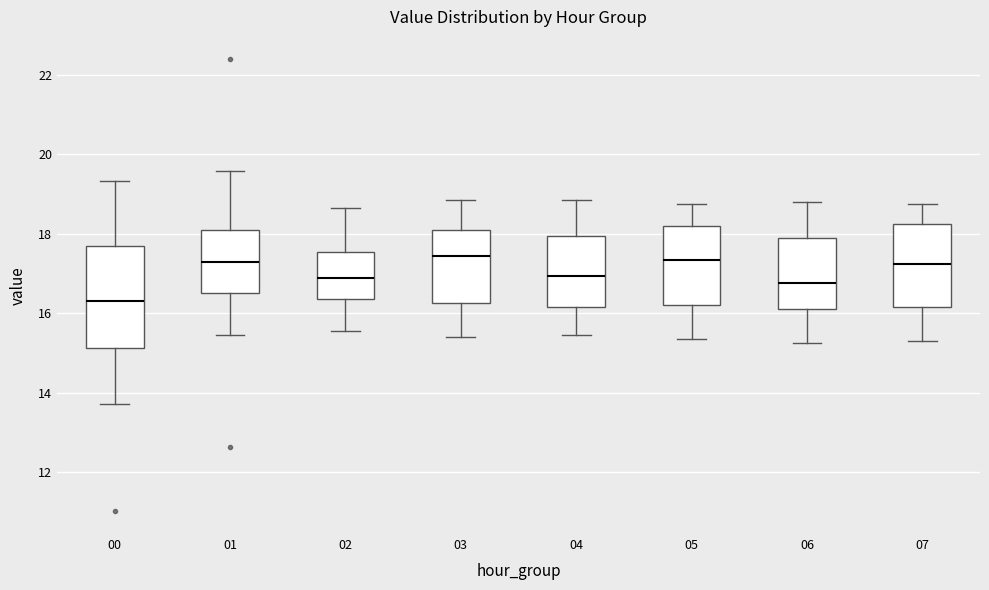

Reading left to right, read every box against the y-axis: the position of its median line, the range the box covers, and the ends of its whiskers. The values are not printed on the chart, so give them approximately, as read against the axis.

00: median 16.4, box 15.2 to 17.8, whiskers 13.8 to 19.4
01: median 17.4, box 16.6 to 18.2, whiskers 15.4 to 19.6
02: median 17.0, box 16.4 to 17.6, whiskers 15.6 to 18.6
03: median 17.4, box 16.2 to 18.2, whiskers 15.4 to 18.8
04: median 17.0, box 16.2 to 18.0, whiskers 15.4 to 18.8
05: median 17.4, box 16.2 to 18.2, whiskers 15.4 to 18.8
06: median 16.8, box 16.2 to 18.0, whiskers 15.2 to 18.8
07: median 17.2, box 16.2 to 18.2, whiskers 15.4 to 18.8